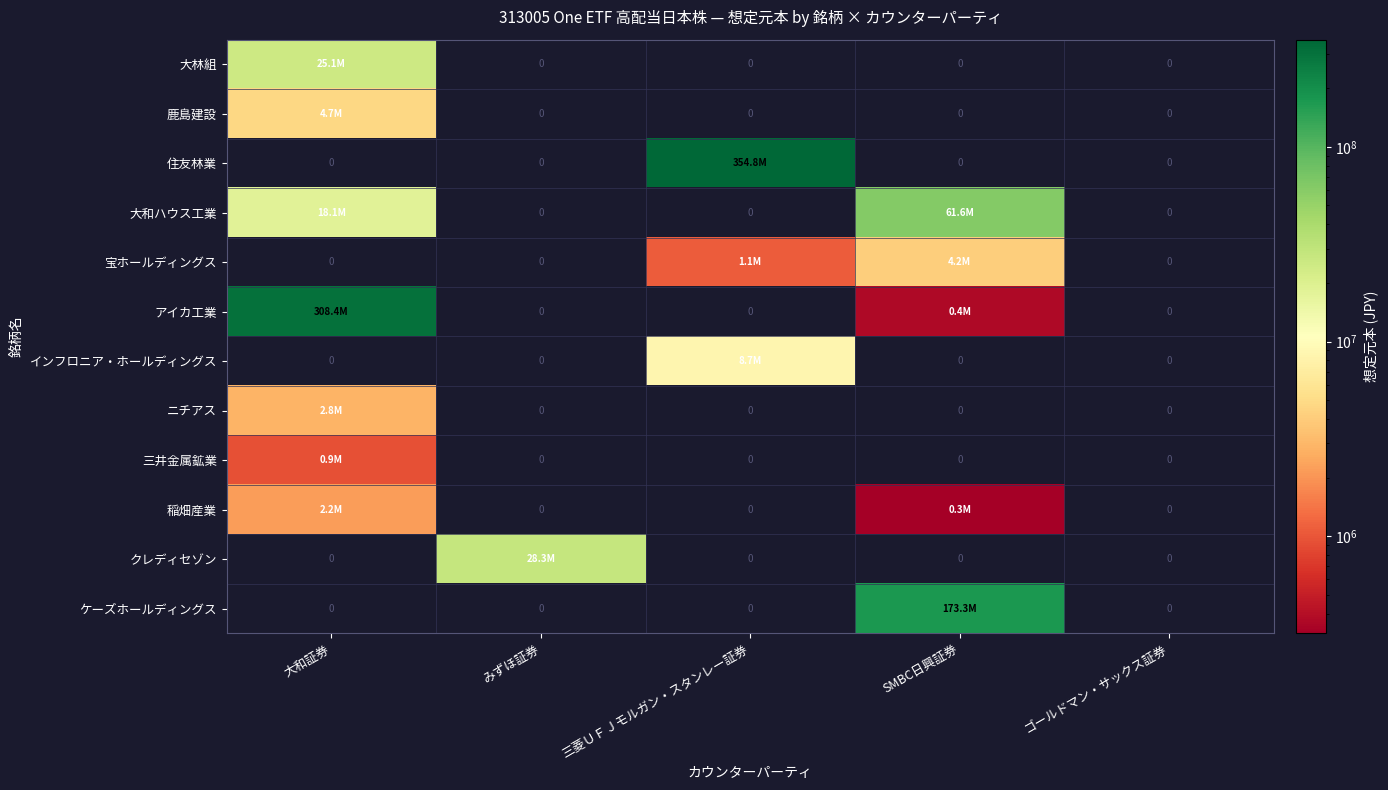

Rank the series at ゴールドマン・サックス証券 from highest to lowest value.

大林組, 鹿島建設, 住友林業, 大和ハウス工業, 宝ホールディングス, アイカ工業, インフロニア・ホールディングス, ニチアス, 三井金属鉱業, 稲畑産業, クレディセゾン, ケーズホールディングス